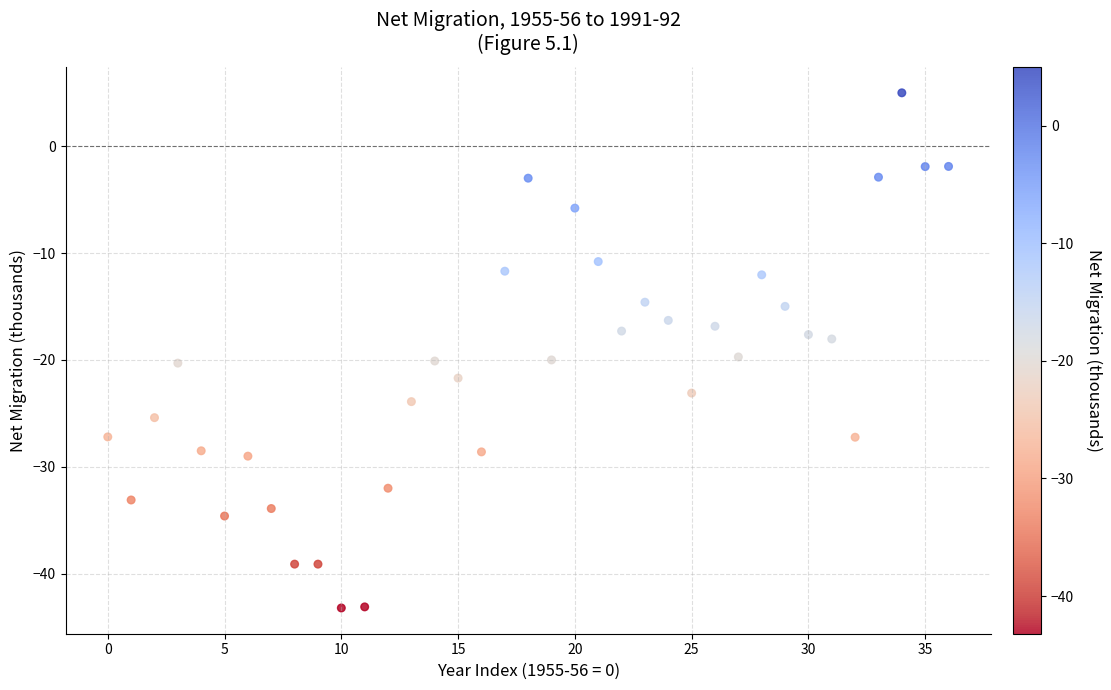

What is the range of Y values (max minus min)?

48.2